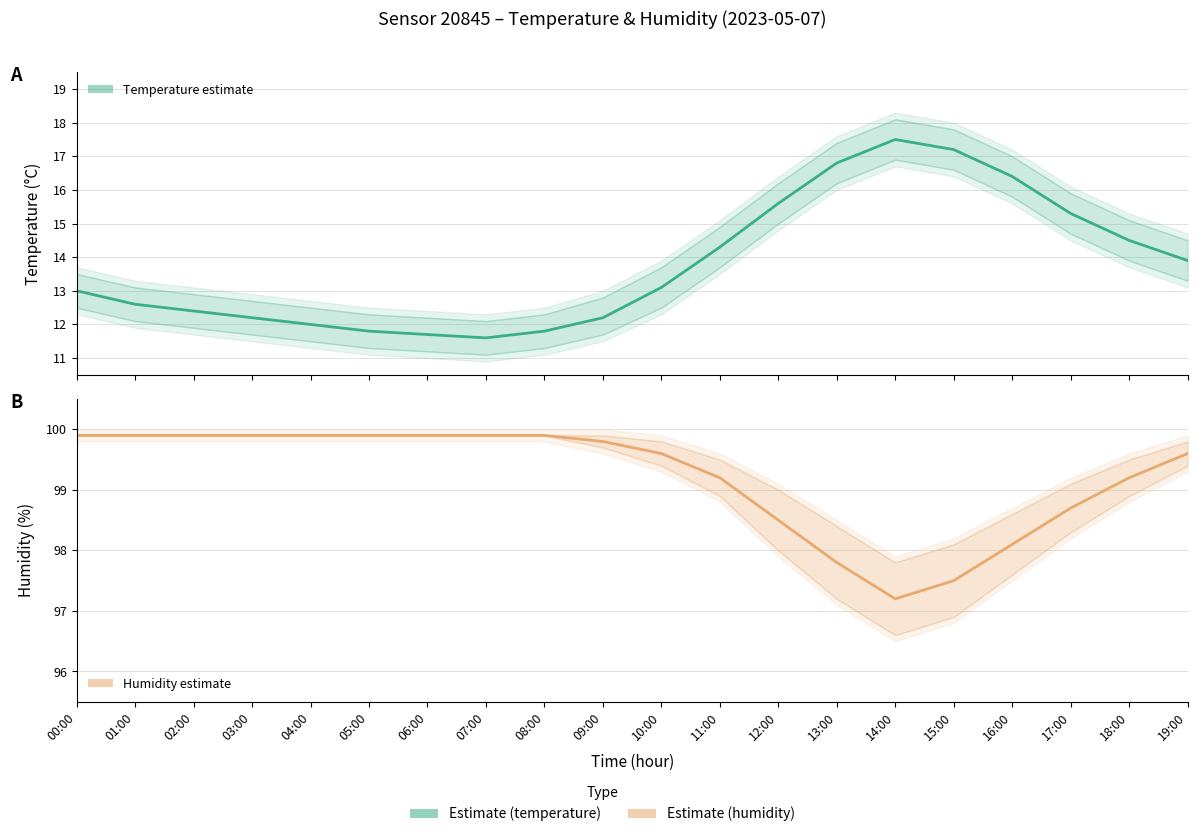

Reading right to left, extract all data points from this chart.

Temperature (°C): 19:00=13.9	18:00=14.5	17:00=15.3	16:00=16.4	15:00=17.2	14:00=17.5	13:00=16.8	12:00=15.6	11:00=14.3	10:00=13.1	09:00=12.2	08:00=11.8	07:00=11.6	06:00=11.7	05:00=11.8	04:00=12.0	03:00=12.2	02:00=12.4	01:00=12.6	00:00=13.0
Humidity (%): 19:00=99.6	18:00=99.2	17:00=98.7	16:00=98.1	15:00=97.5	14:00=97.2	13:00=97.8	12:00=98.5	11:00=99.2	10:00=99.6	09:00=99.8	08:00=99.9	07:00=99.9	06:00=99.9	05:00=99.9	04:00=99.9	03:00=99.9	02:00=99.9	01:00=99.9	00:00=99.9